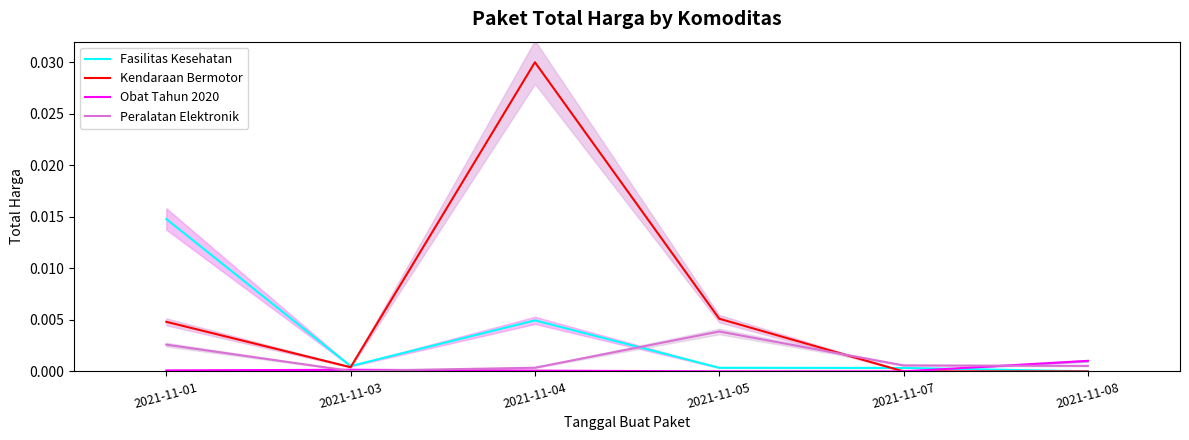

Is the value of Fasilitas Kesehatan at 2021-11-04 greater than the value of Kendaraan Bermotor at 2021-11-07?

Yes